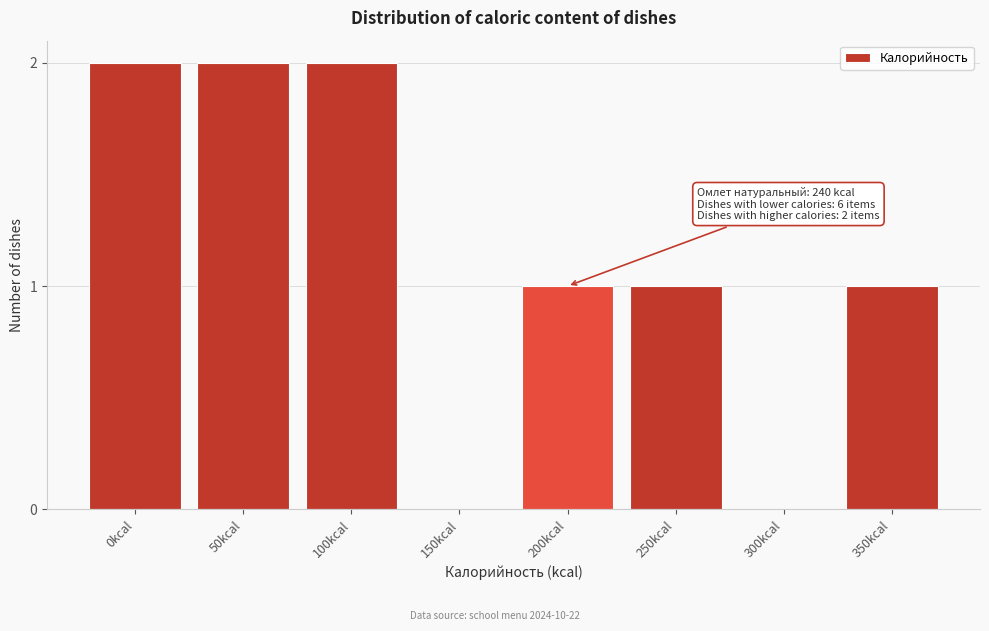

Reading left to right, list all the values displayed in this chart.

0kcal=2	50kcal=2	100kcal=2	150kcal=0	200kcal=1	250kcal=1	300kcal=0	350kcal=1